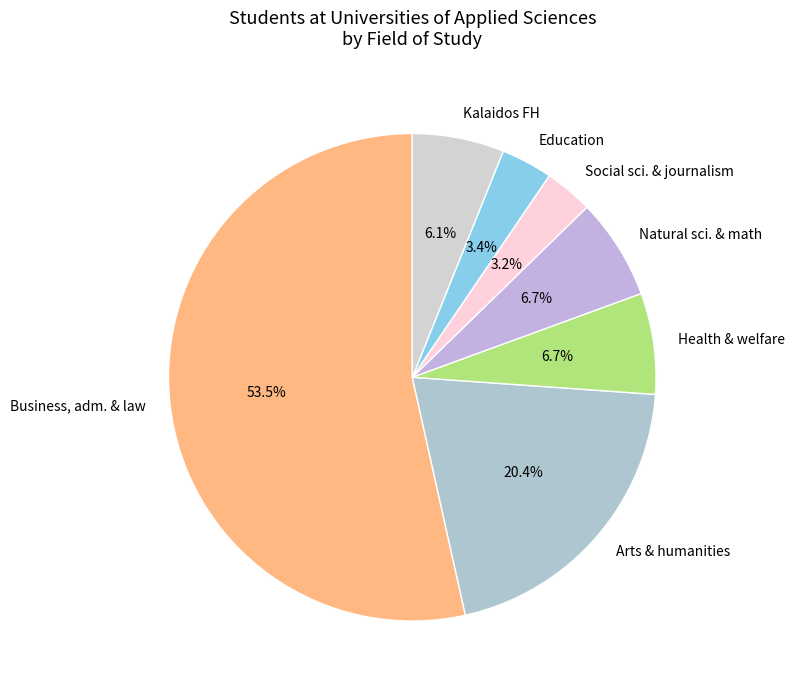

Approximately how many times larger is the value at Business, adm. & law compared to Kalaidos FH?

8.8